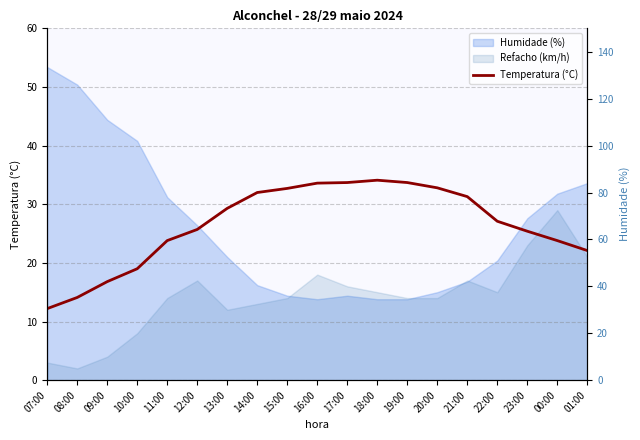

Is it true that the value at 20:00 is 42.7?

False